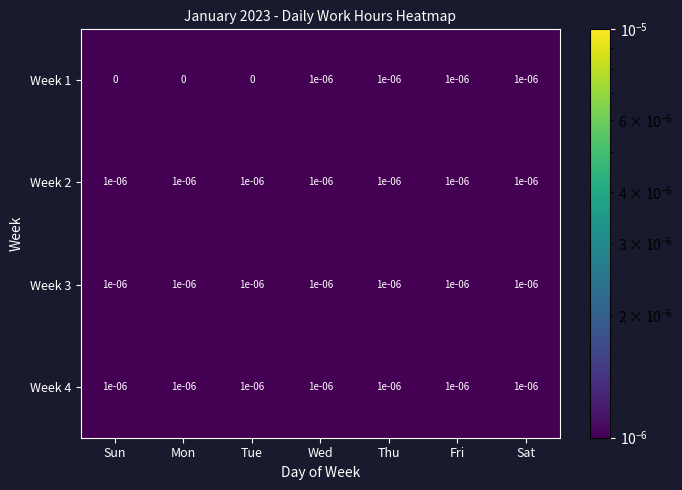

How many distinct data groups are displayed?

4